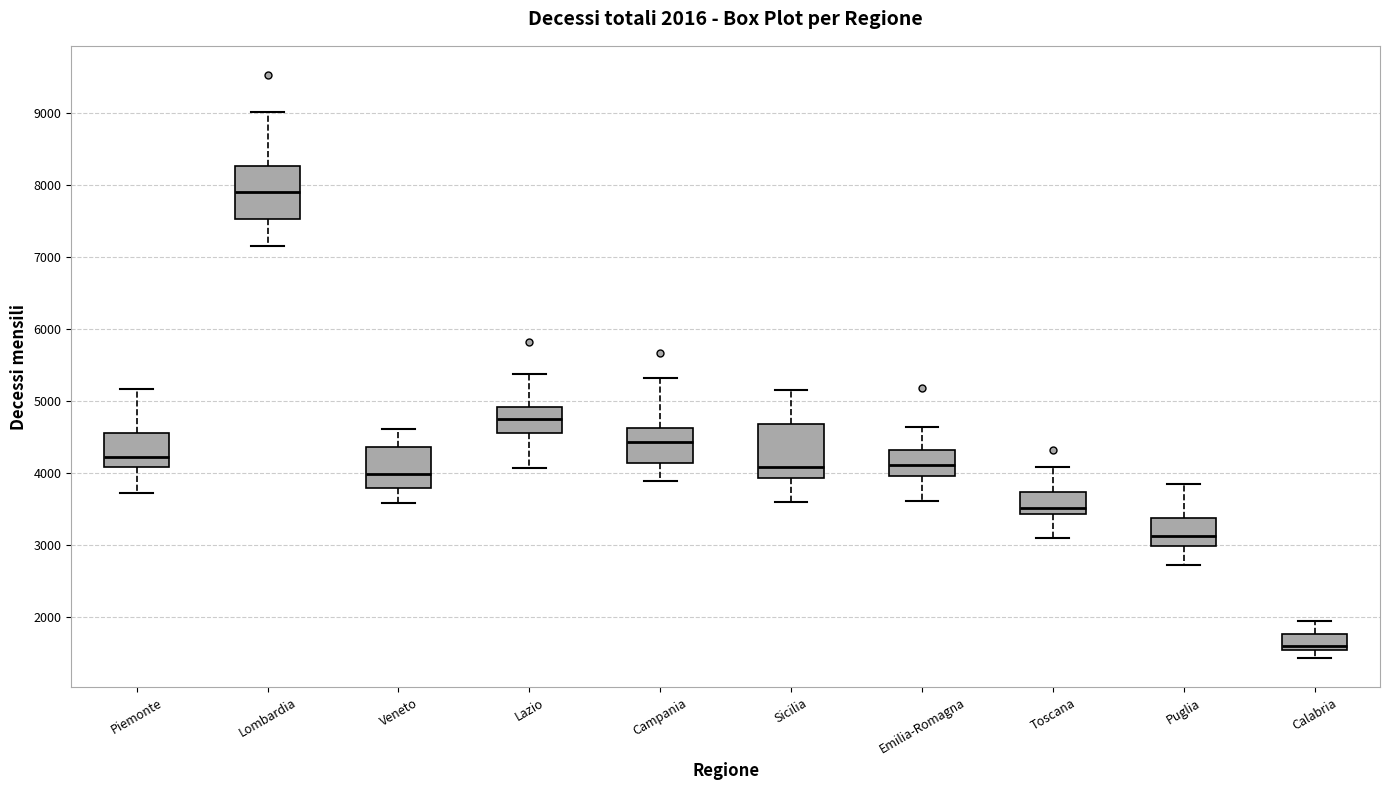

Which box has the lowest median line?

Calabria